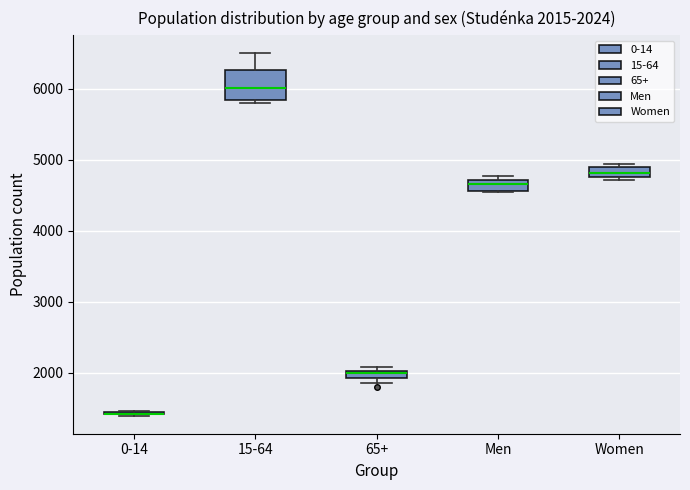

Which box is the tallest, from its lower edge to its upper edge?

15-64